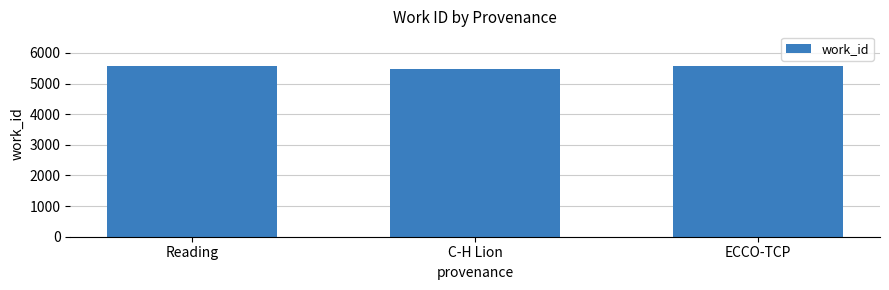

Which has a higher value, Reading or C-H Lion?

Reading